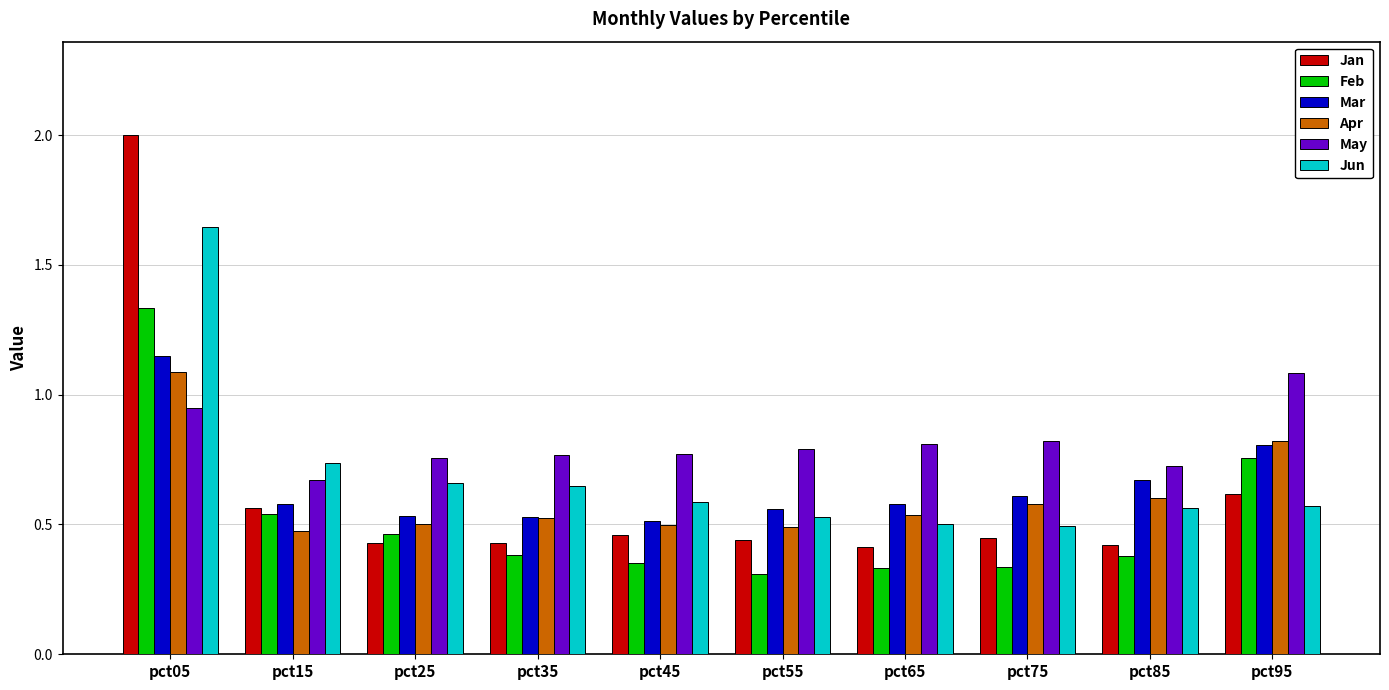

The value of May at pct95 is 1.9. True or false?

False